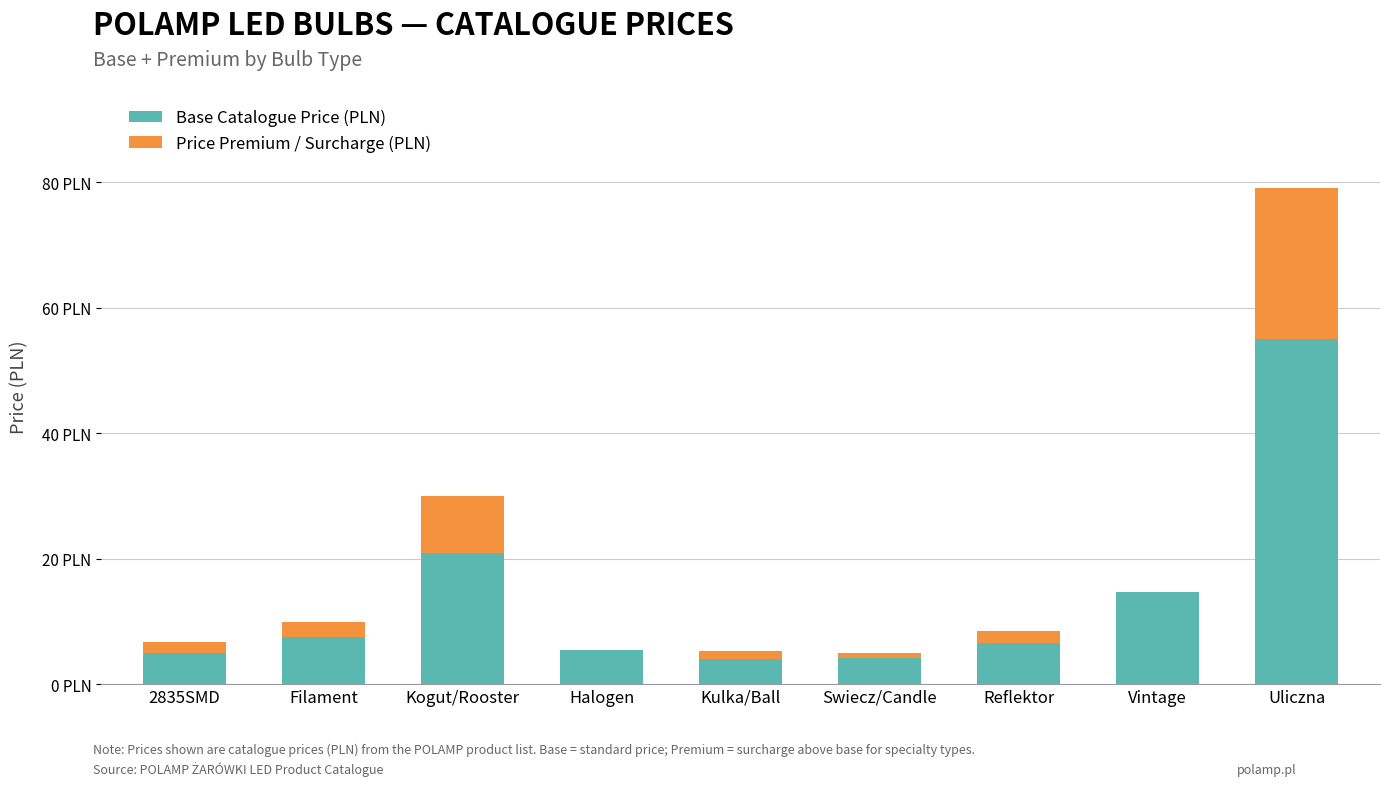

What are all the series names shown in the legend?

Base Catalogue Price (PLN), Price Premium / Surcharge (PLN)